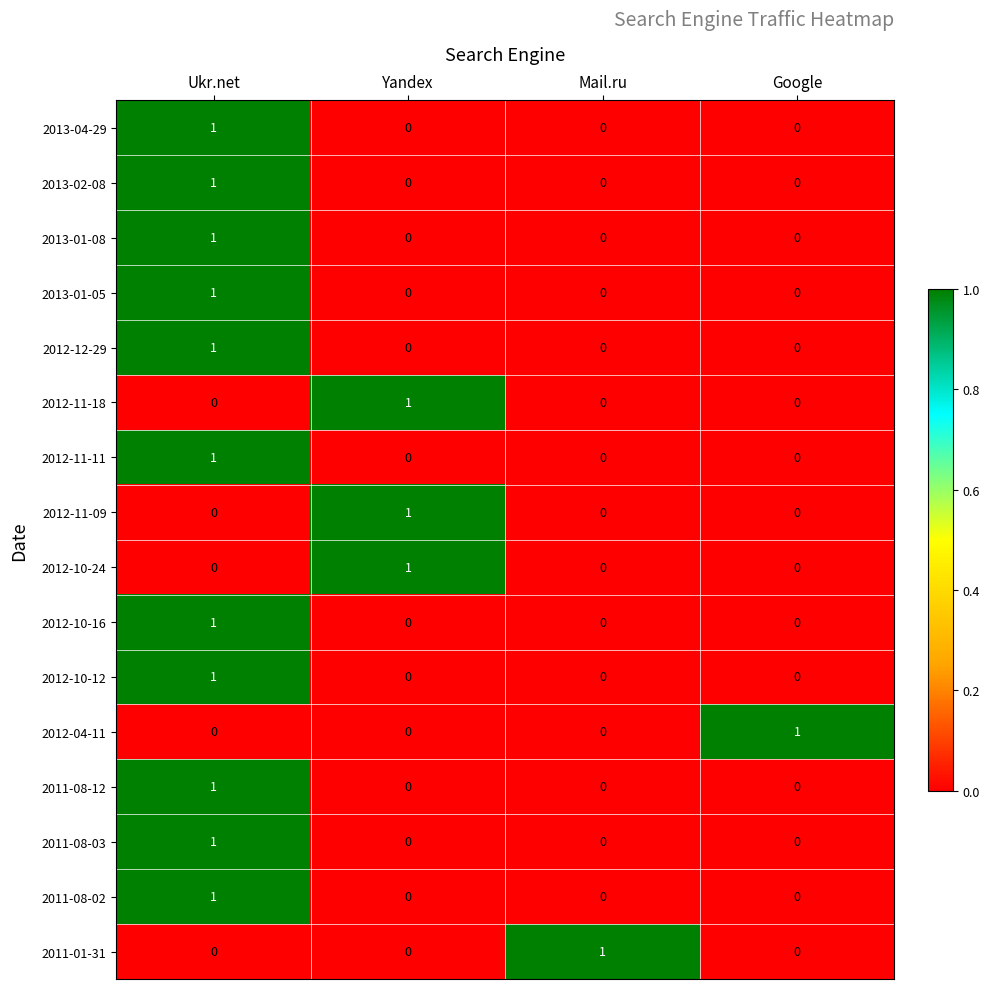

What is the total value across all series at Yandex?

3